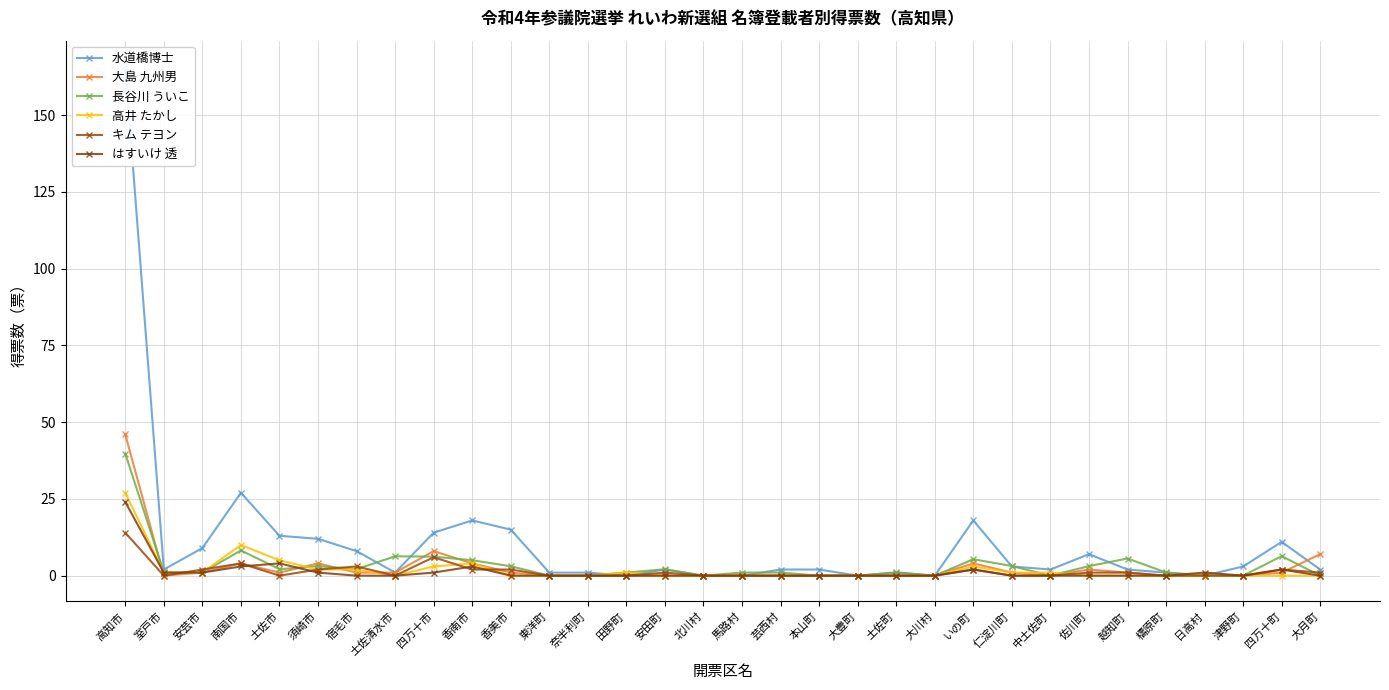

At which category is the sum across all series the highest?

高知市